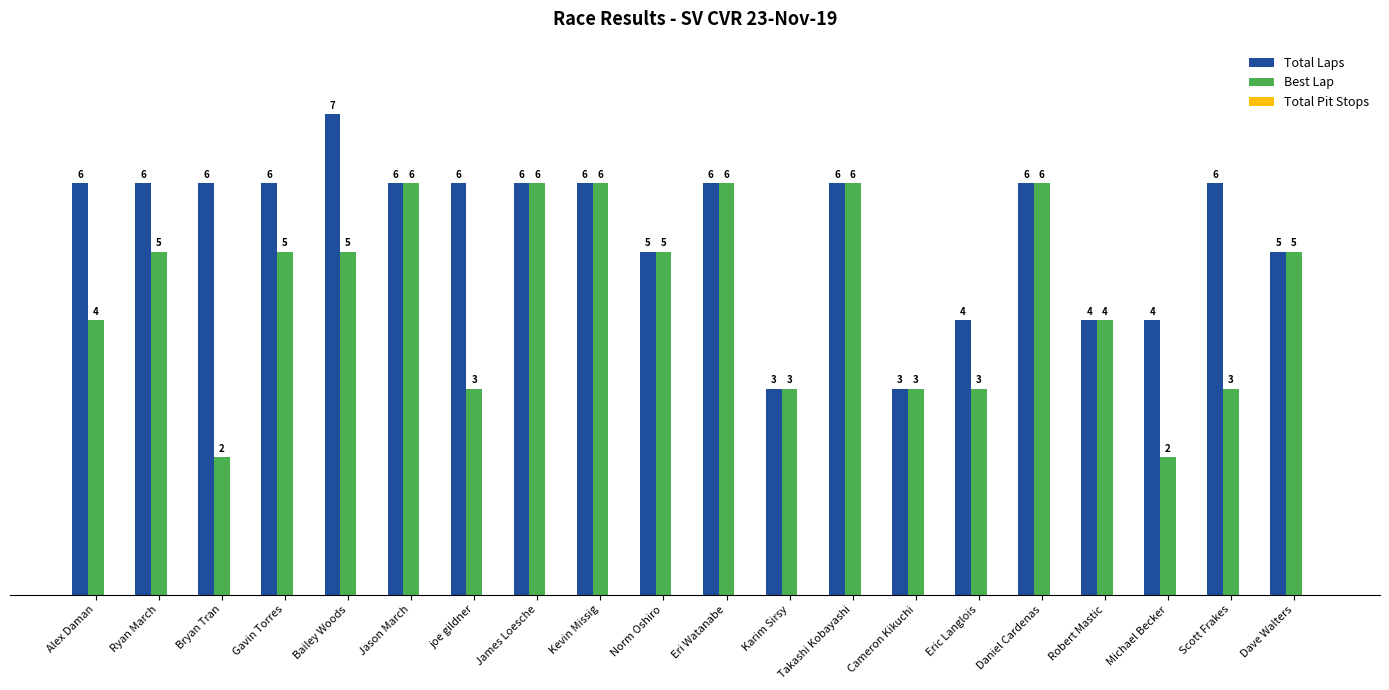

Is the value of Total Laps at Gavin Torres greater than the value of Best Lap at Alex Daman?

Yes